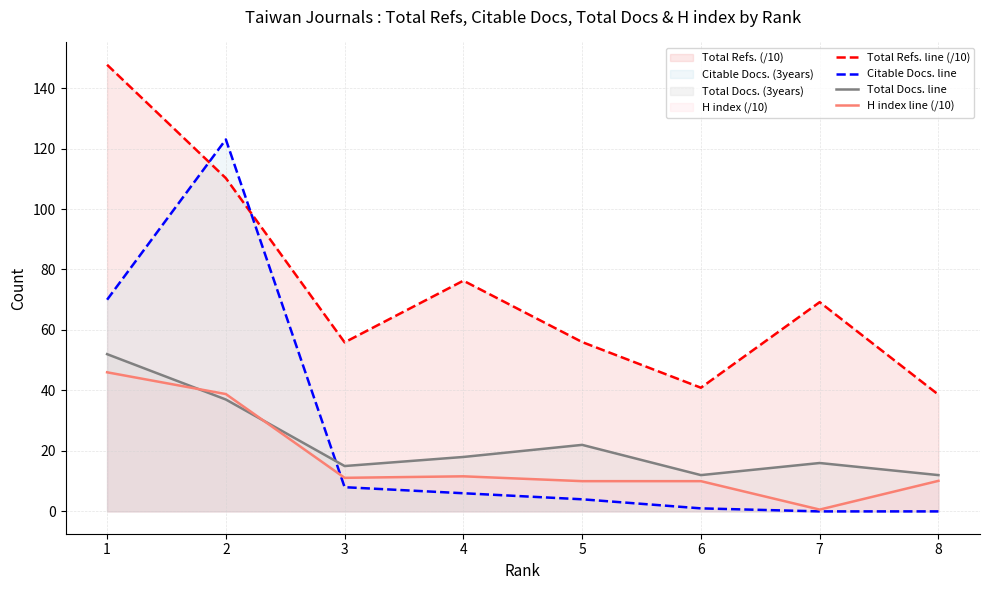

Which category has the lowest value in the Citable Docs. line series?

7